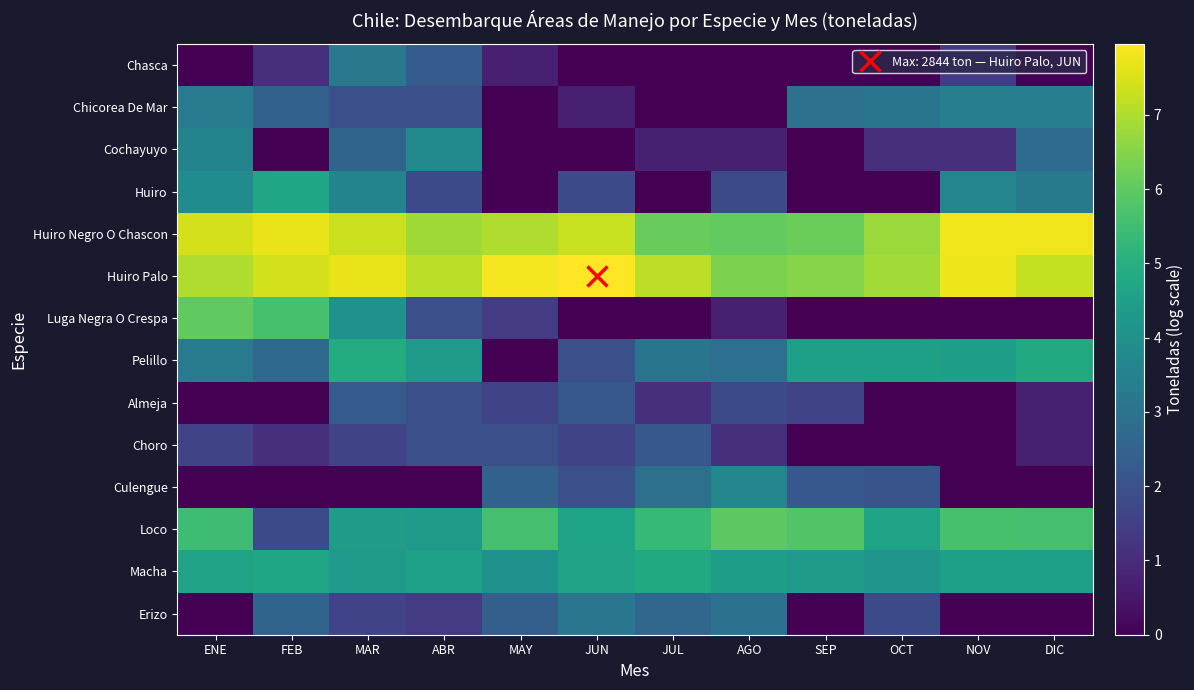

Which label corresponds to the largest value in the chart?

JUN